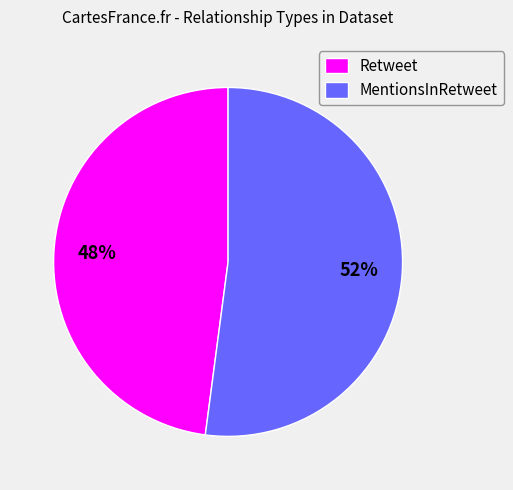

To the nearest percent, what portion does Retweet represent?

48%